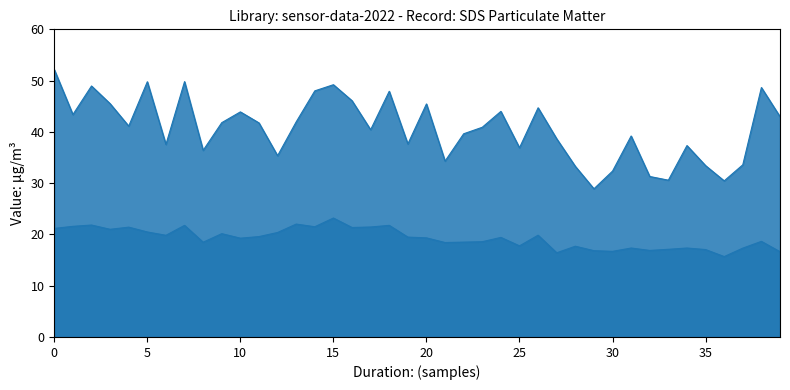

How many data points in SDS_P1 are above 41?

20